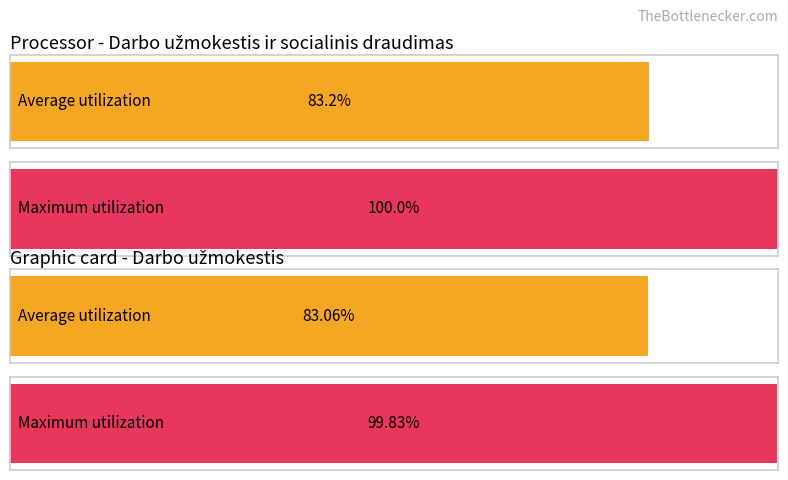

At Darbo užmokestis, list the series in order from smallest to largest.

Average utilization, Maximum utilization